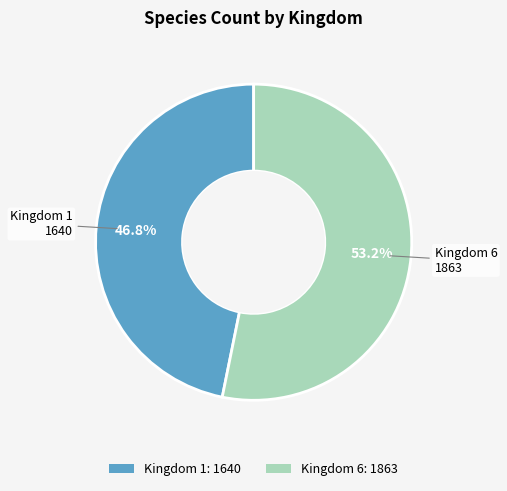

To the nearest percent, what is the difference between the largest and smallest slice percentages?

6%